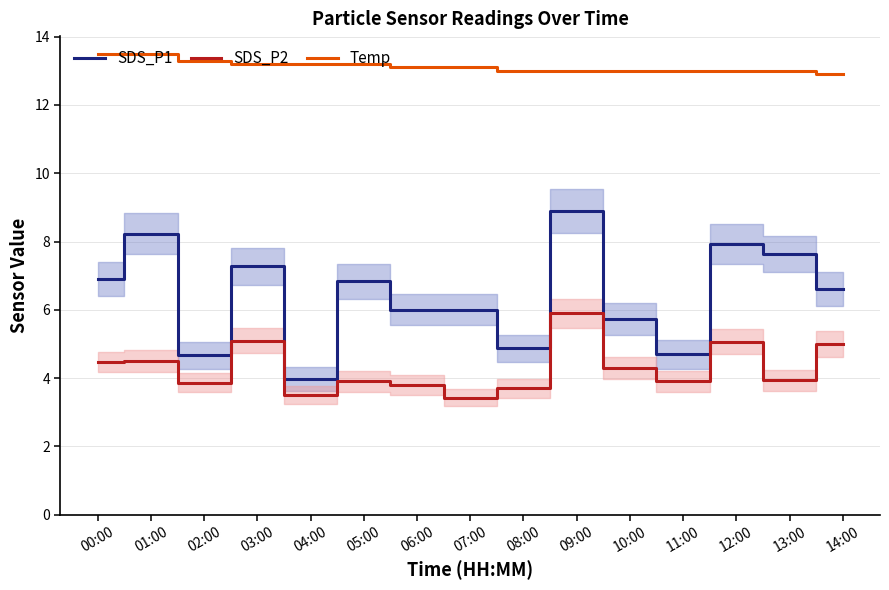

How many data points in SDS_P1 are above 6?

8